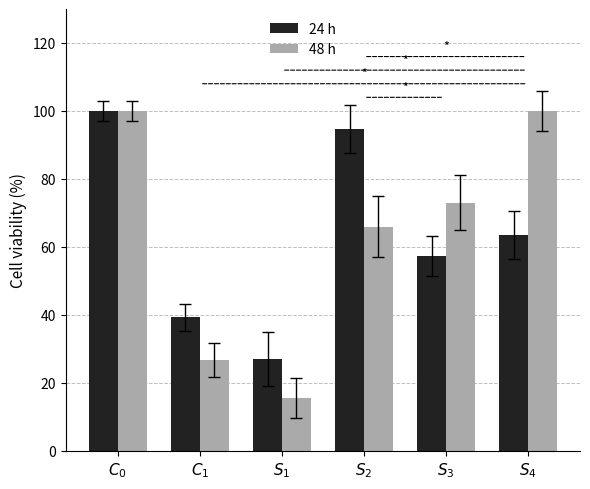

The value of 48 h at $C_0$ is 100.0. True or false?

True